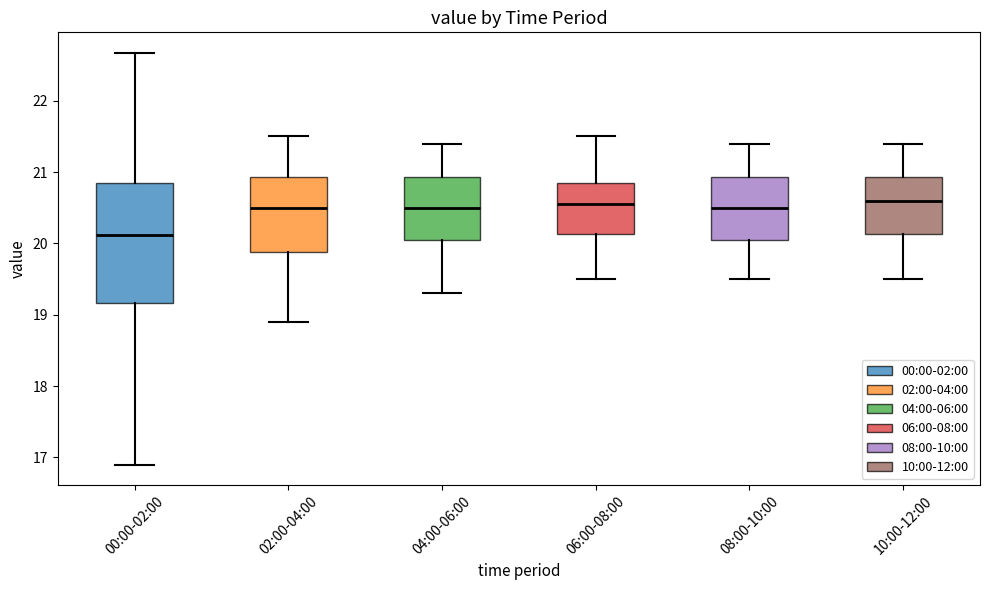

Reading left to right, read every box against the y-axis: the position of its median line, the range the box covers, and the ends of its whiskers. The values are not printed on the chart, so give them approximately, as read against the axis.

00:00-02:00: median 20.1, box 19.2 to 20.8, whiskers 16.9 to 22.7
02:00-04:00: median 20.5, box 19.9 to 20.9, whiskers 18.9 to 21.5
04:00-06:00: median 20.5, box 20.1 to 20.9, whiskers 19.3 to 21.4
06:00-08:00: median 20.6, box 20.1 to 20.9, whiskers 19.5 to 21.5
08:00-10:00: median 20.5, box 20.1 to 20.9, whiskers 19.5 to 21.4
10:00-12:00: median 20.6, box 20.1 to 20.9, whiskers 19.5 to 21.4